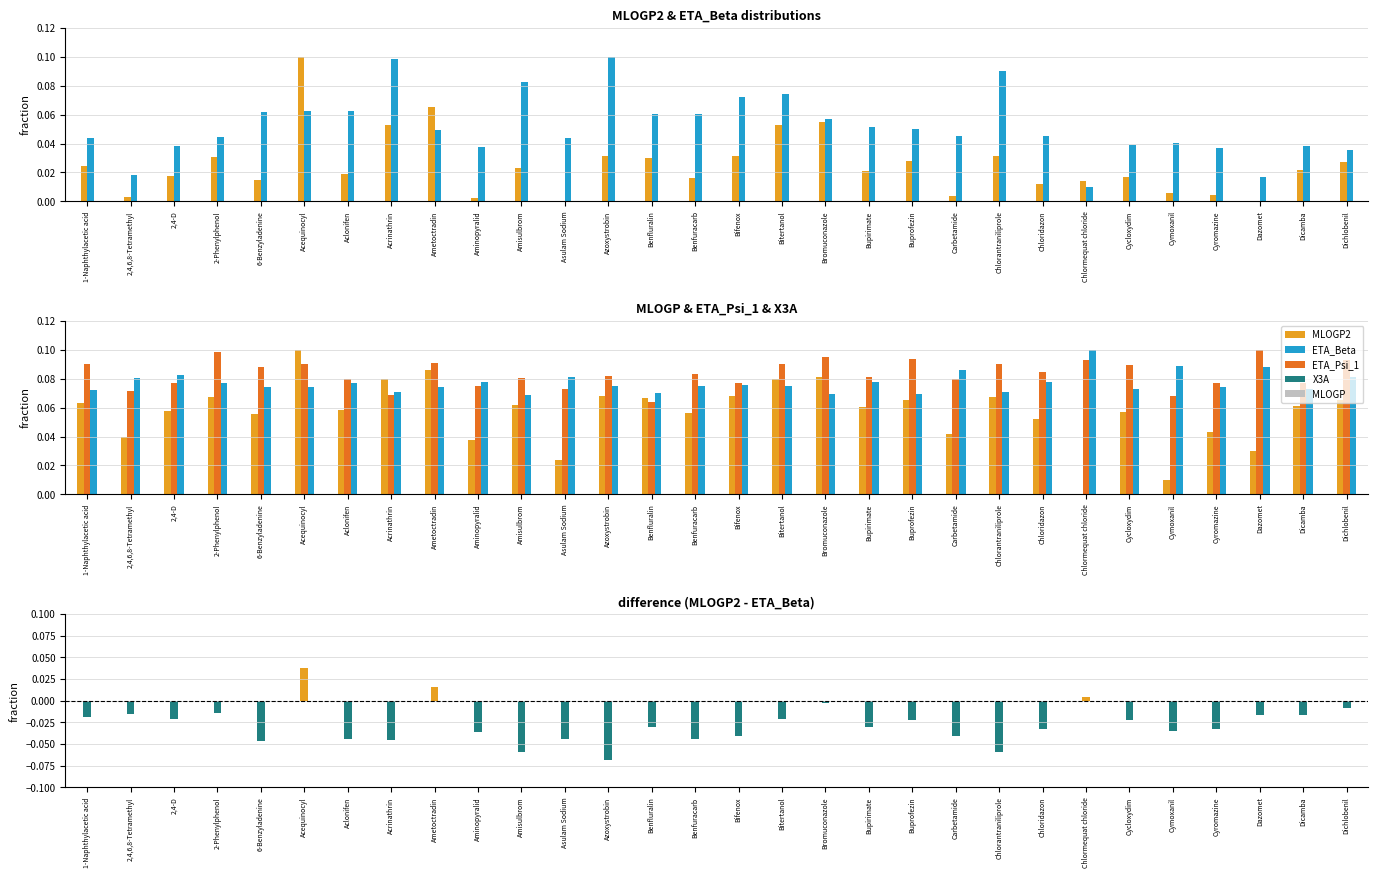

Does the chart contain stacked bars?

No